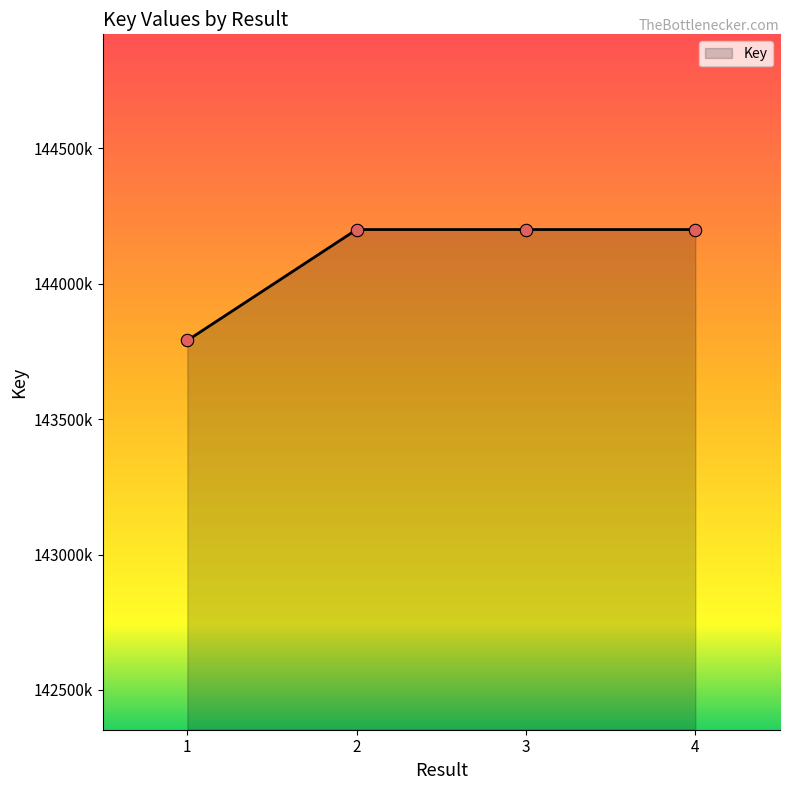

Between 2 and 3, which is larger?

3